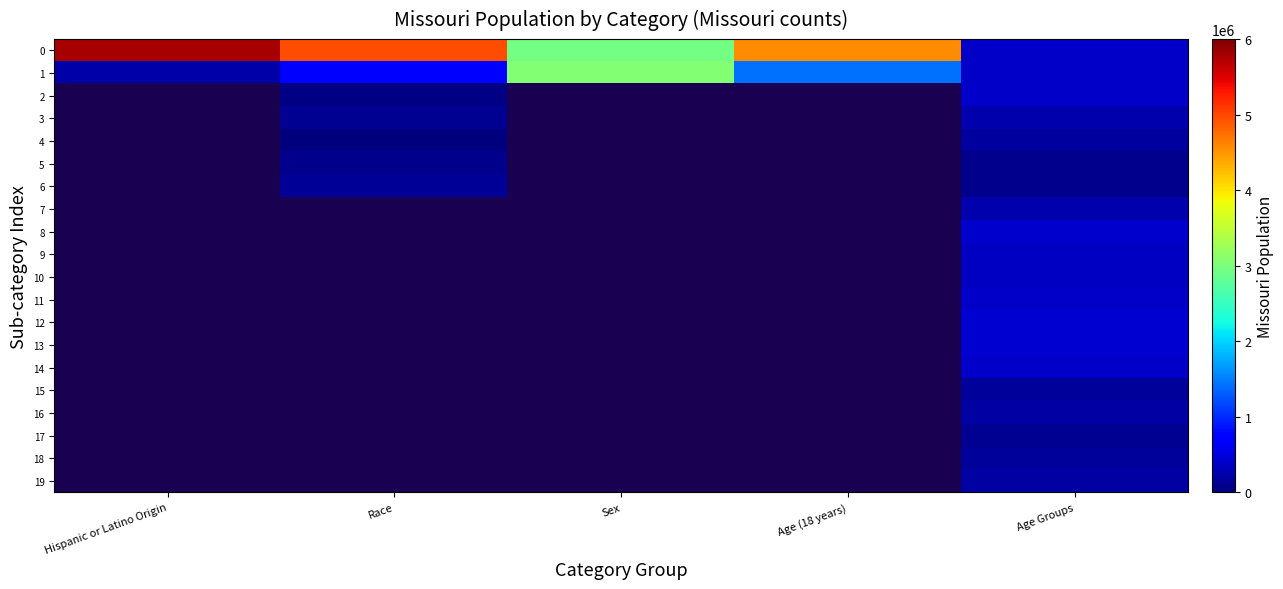

What is the difference between the highest and lowest values at Race?

4952509.0